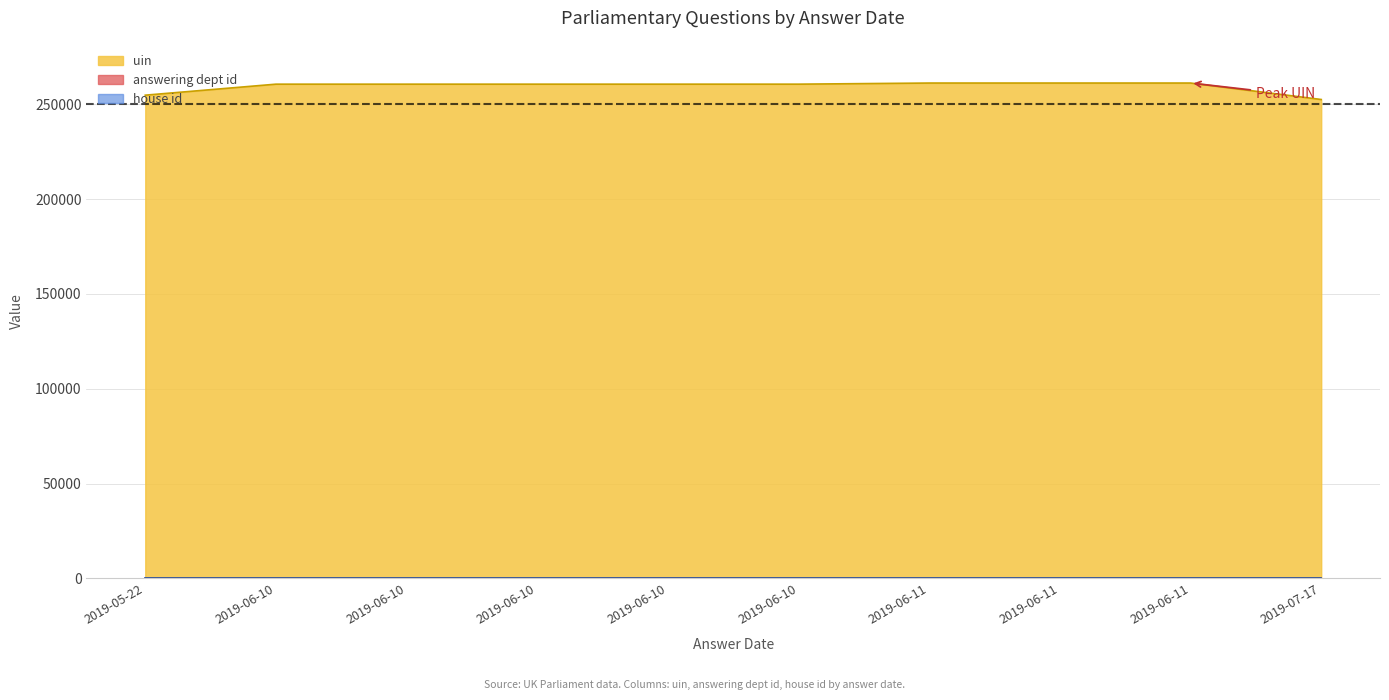

True or false: uin has a value of 77185 at 2019-06-11.

False